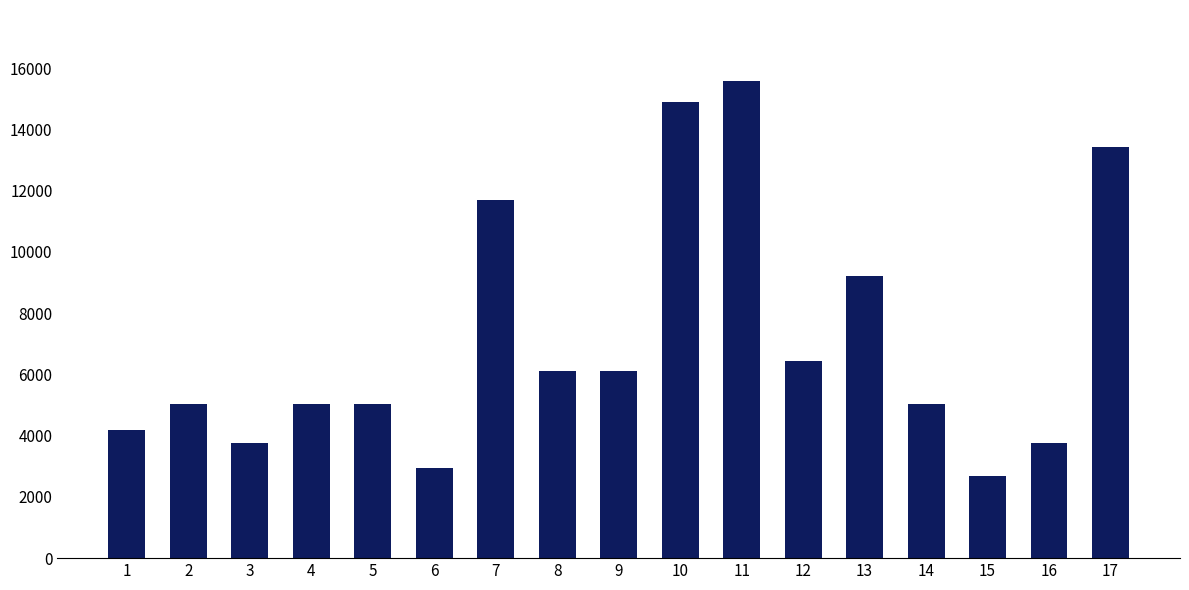

What value does the data have at 17?

13432.3